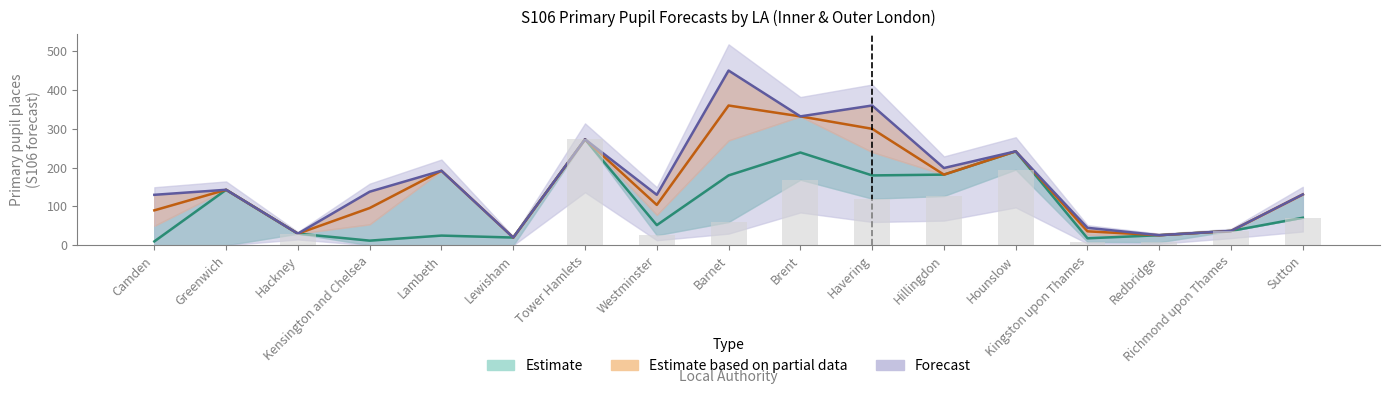

Rank the categories by Primary 2017/18 value from lowest to highest.

Lewisham, Redbridge, Hackney, Kingston upon Thames, Richmond upon Thames, Camden, Kensington and Chelsea, Westminster, Sutton, Greenwich, Hillingdon, Lambeth, Hounslow, Tower Hamlets, Havering, Brent, Barnet